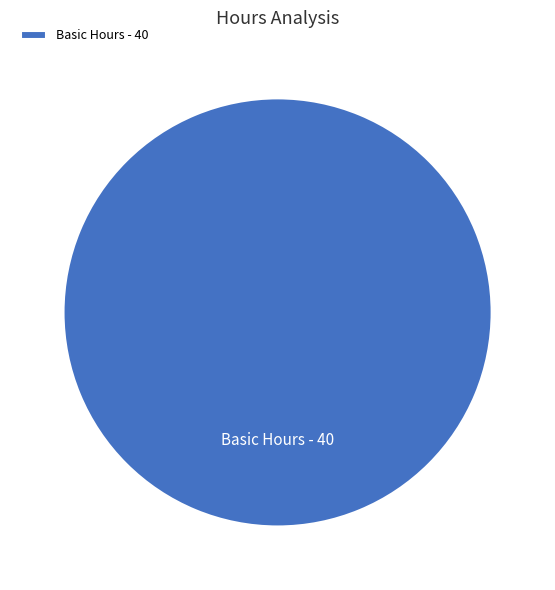

Is it true that Basic Hours is 95% of the pie?

False